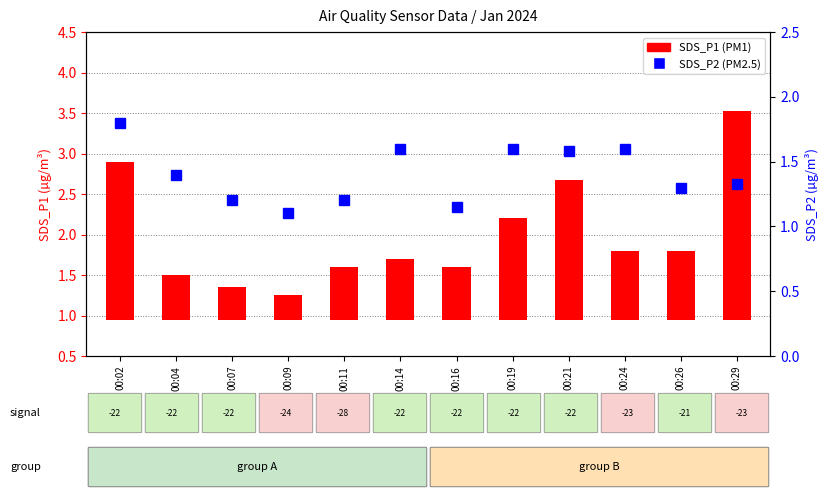

Which has a higher value, 00:14 or 00:04?

00:14